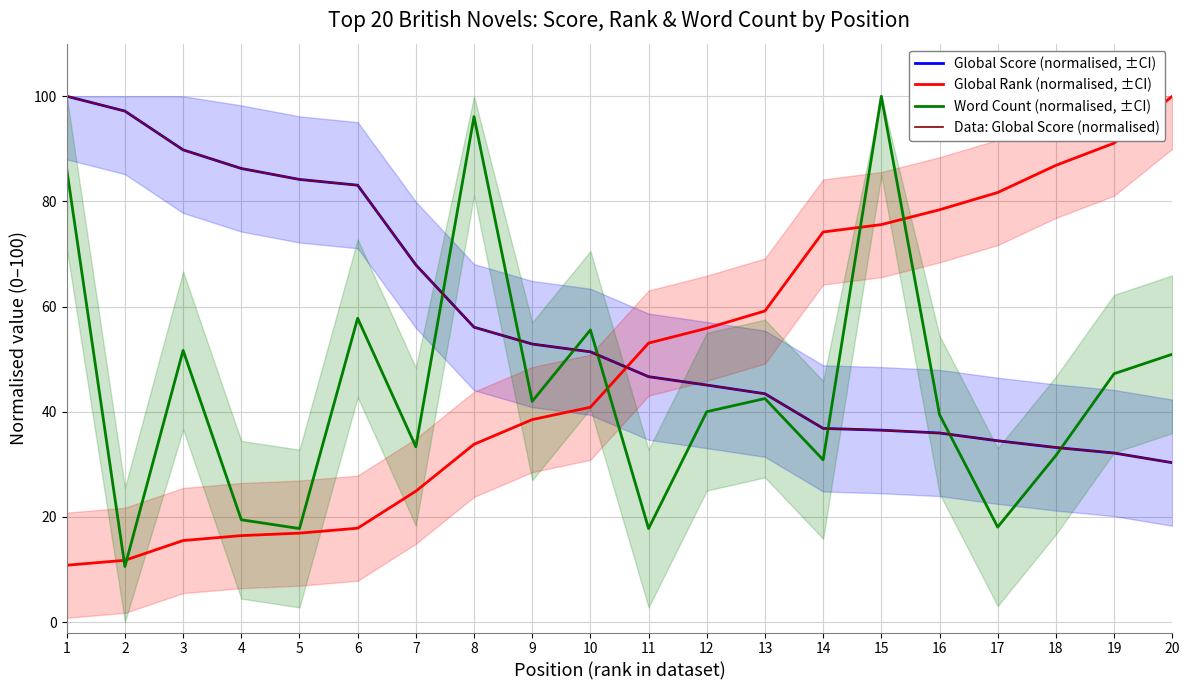

True or false: Data: Global Score (normalised) has a value of 160.9 at 2.

False